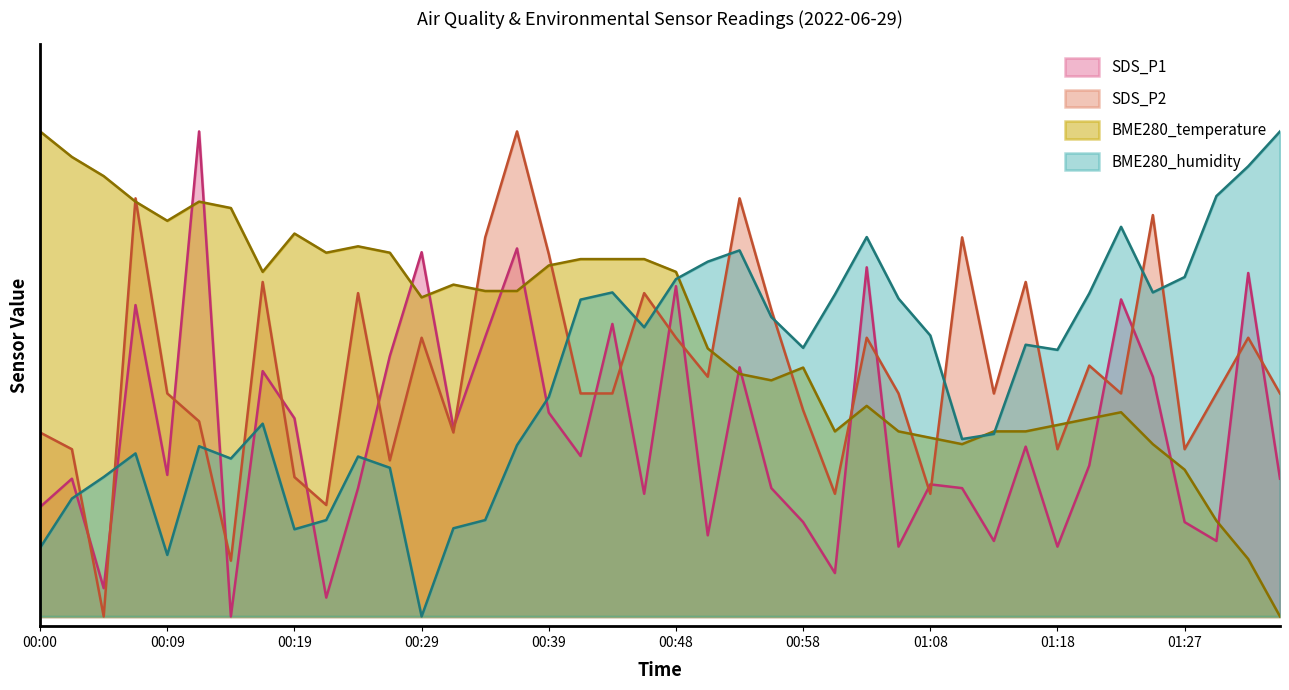

How many values in BME280_temperature are above zero?

39